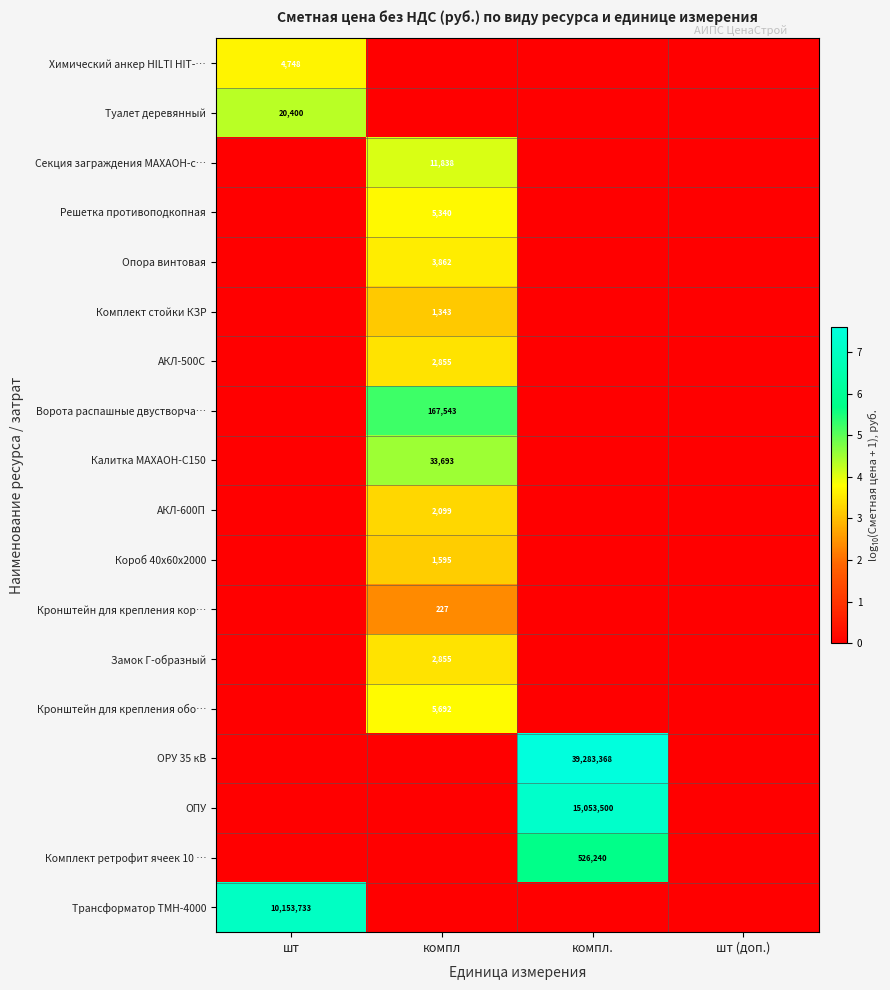

Is the value of АКЛ-600П at компл greater than the value of Кронштейн для крепления обо… at компл?

No